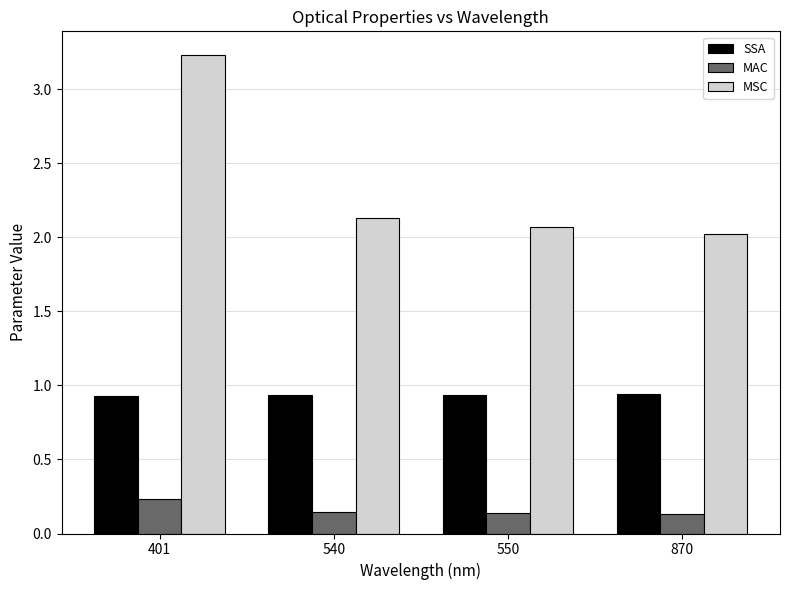

Which series has the widest spread of values?

MSC